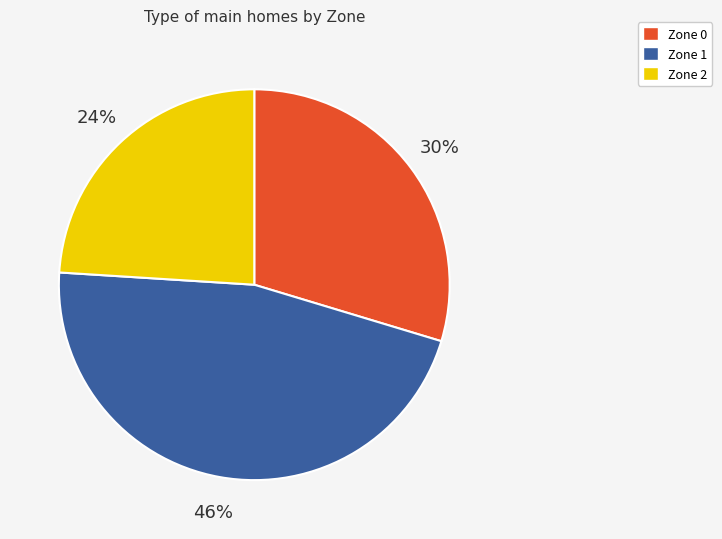

To the nearest percent, what is the average slice percentage?

33%